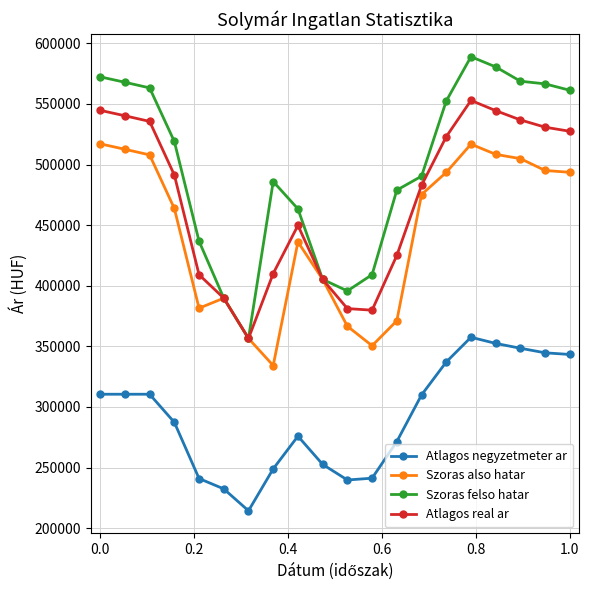

In Szoras also hatar, how many points are higher than both neighbors (excluding endpoints)?

3